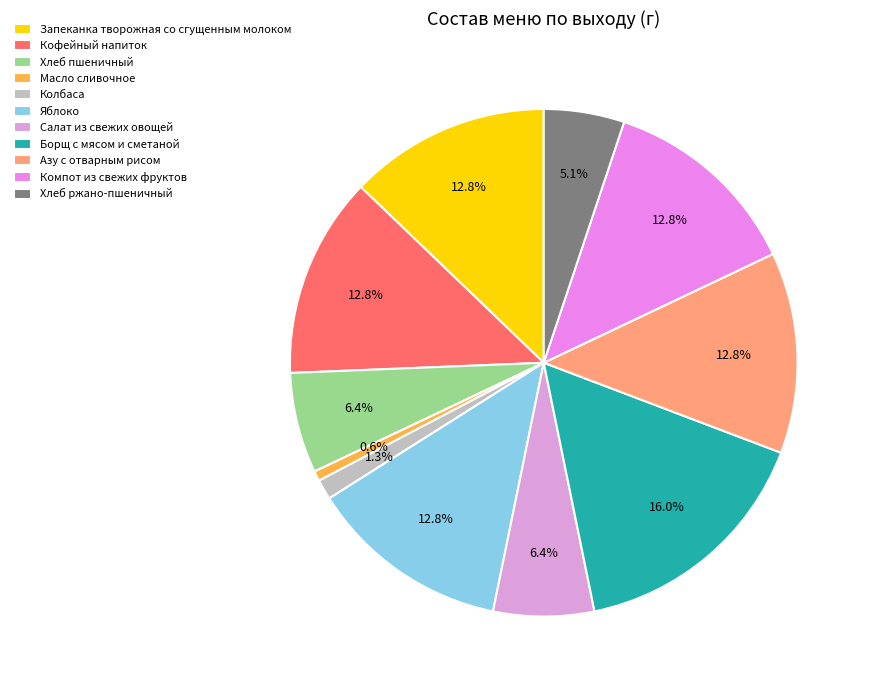

Is Азу с отварным рисом the majority of the pie?

No